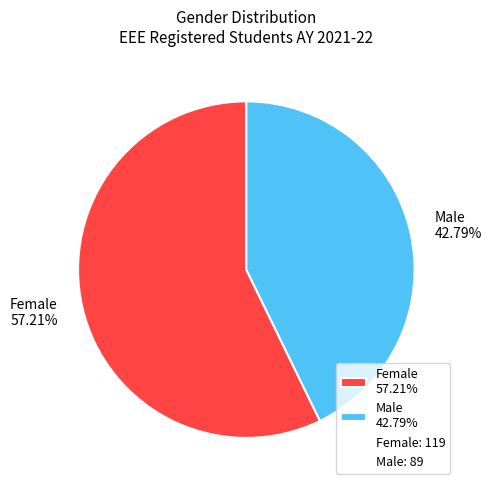

The Male slice represents 43% of the pie. True or false?

True